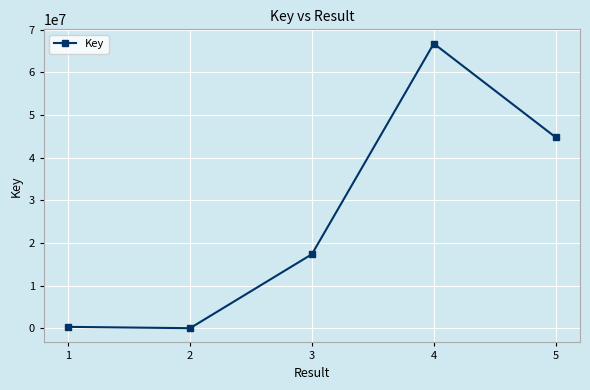

What is the maximum value shown in the chart?

66774697